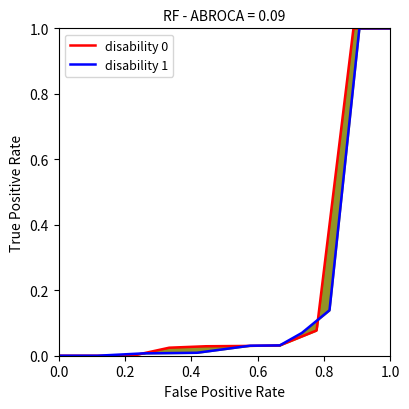

True or false: disability 0 has a value of 0.0 at 0.0.

True